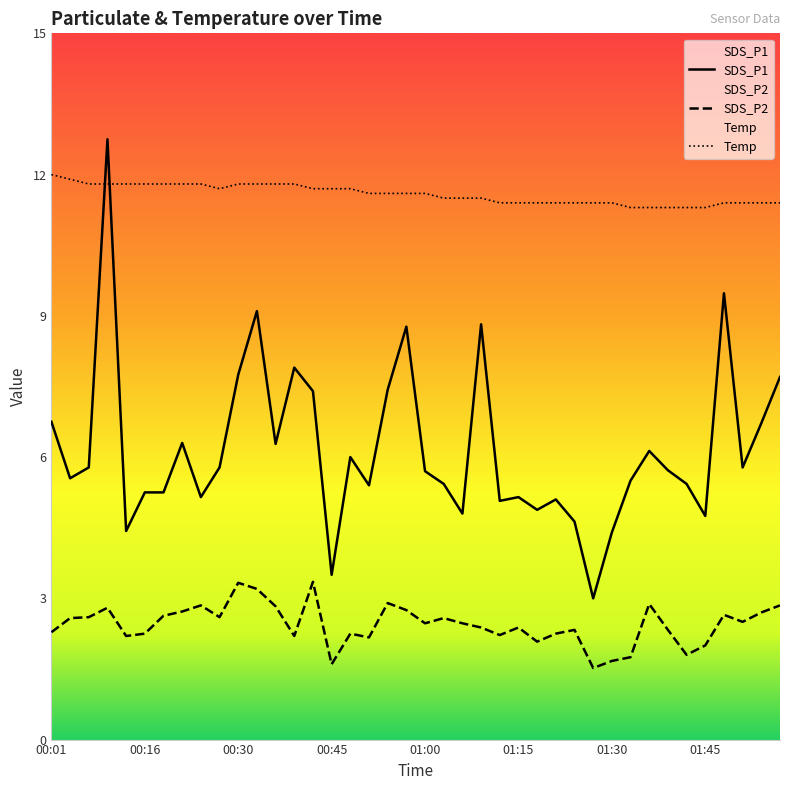

What is the difference between the second highest and minimum values in the SDS_P2 series?

1.8